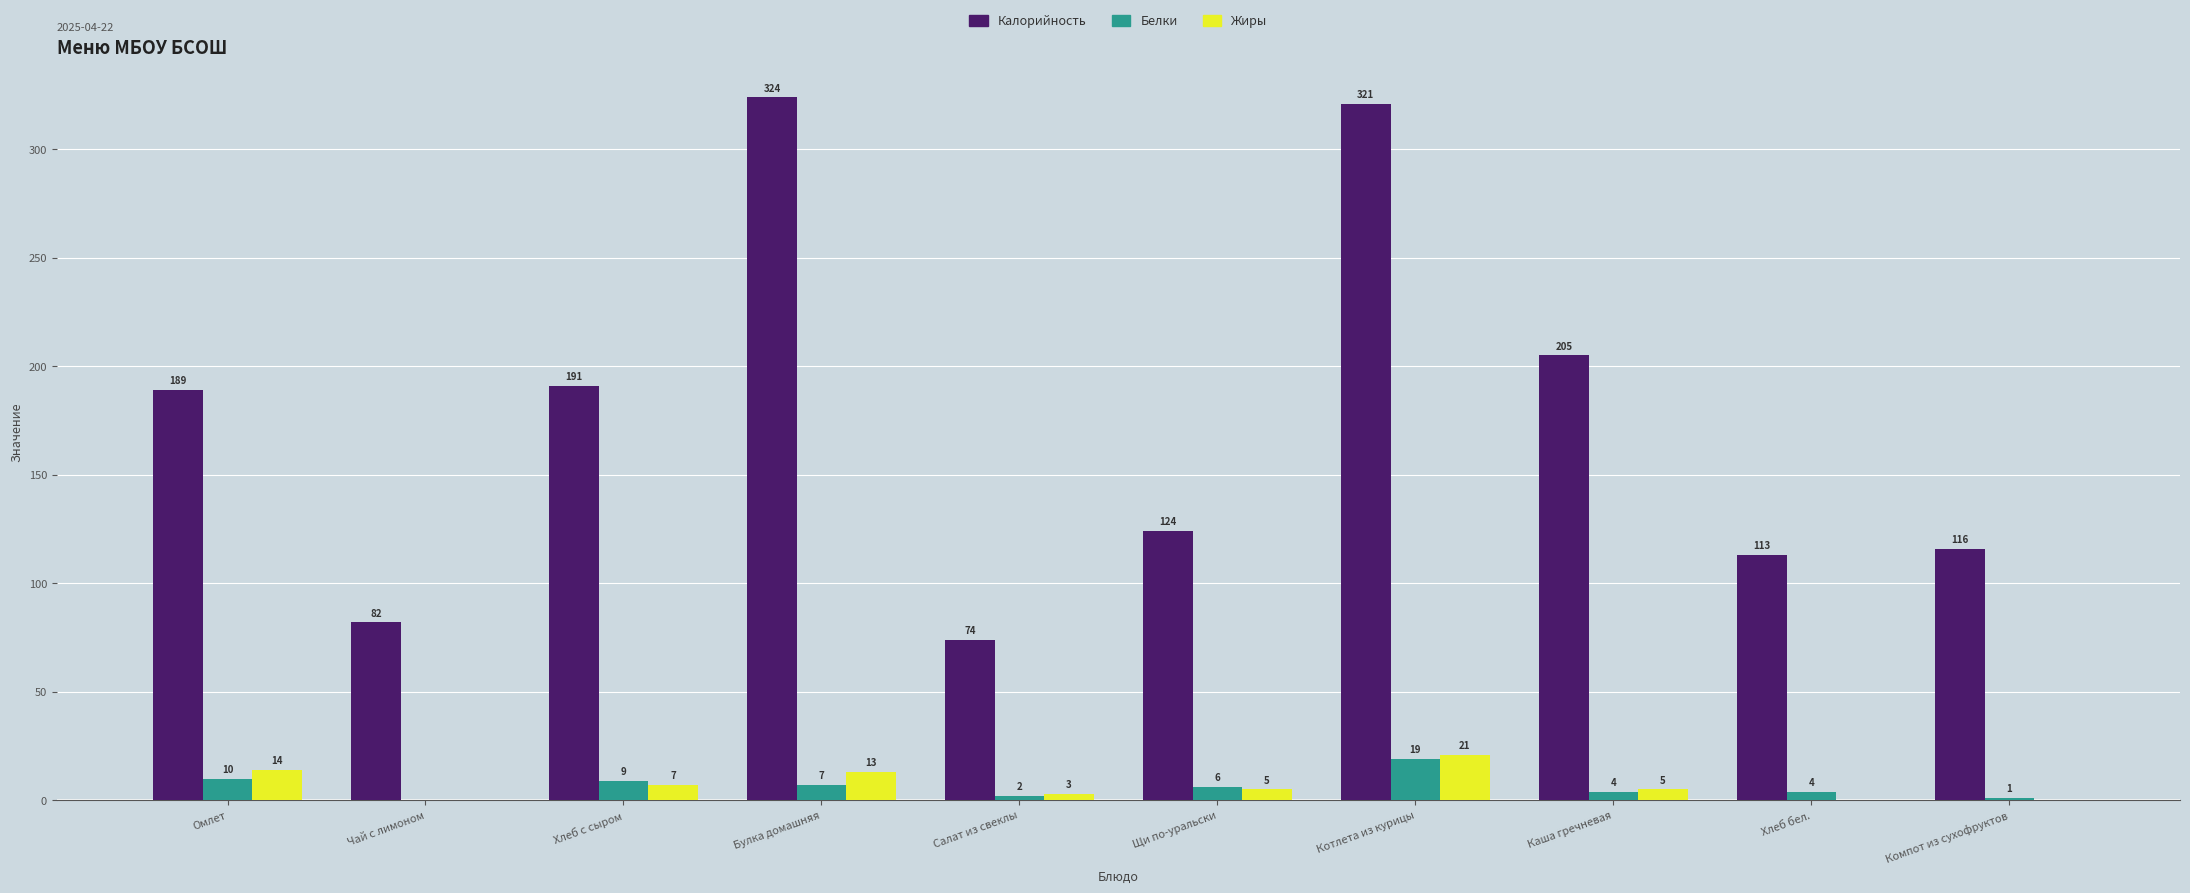

Between Булка домашняя and Щи по-уральски, which series saw the biggest shift?

Калорийность